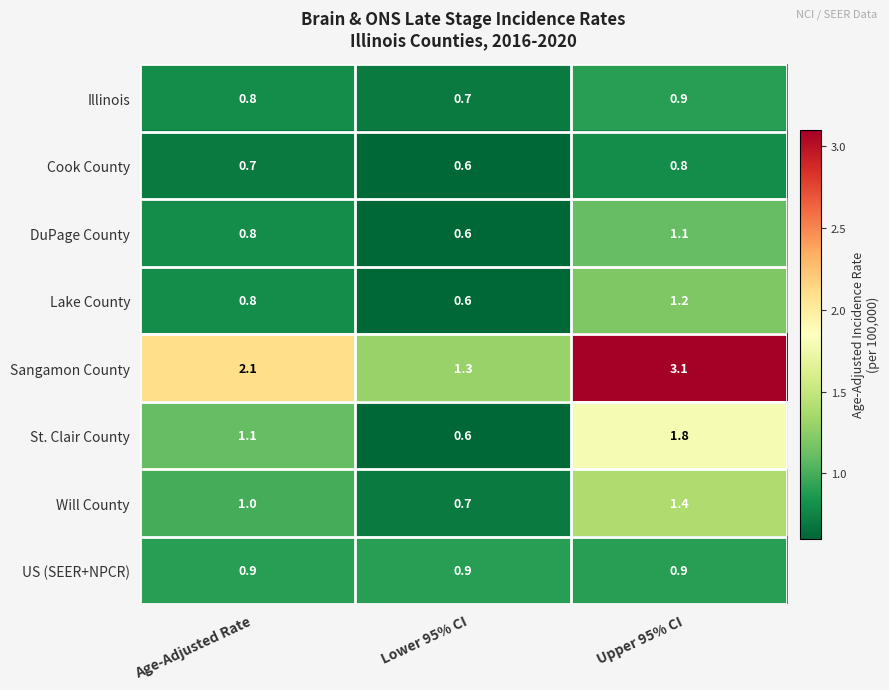

Count the number of data series in this chart.

8